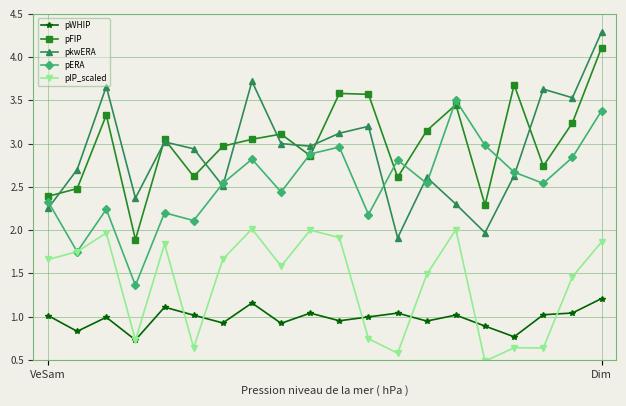

What is the value of the pIP_scaled point at the 20th from the left?

1.9